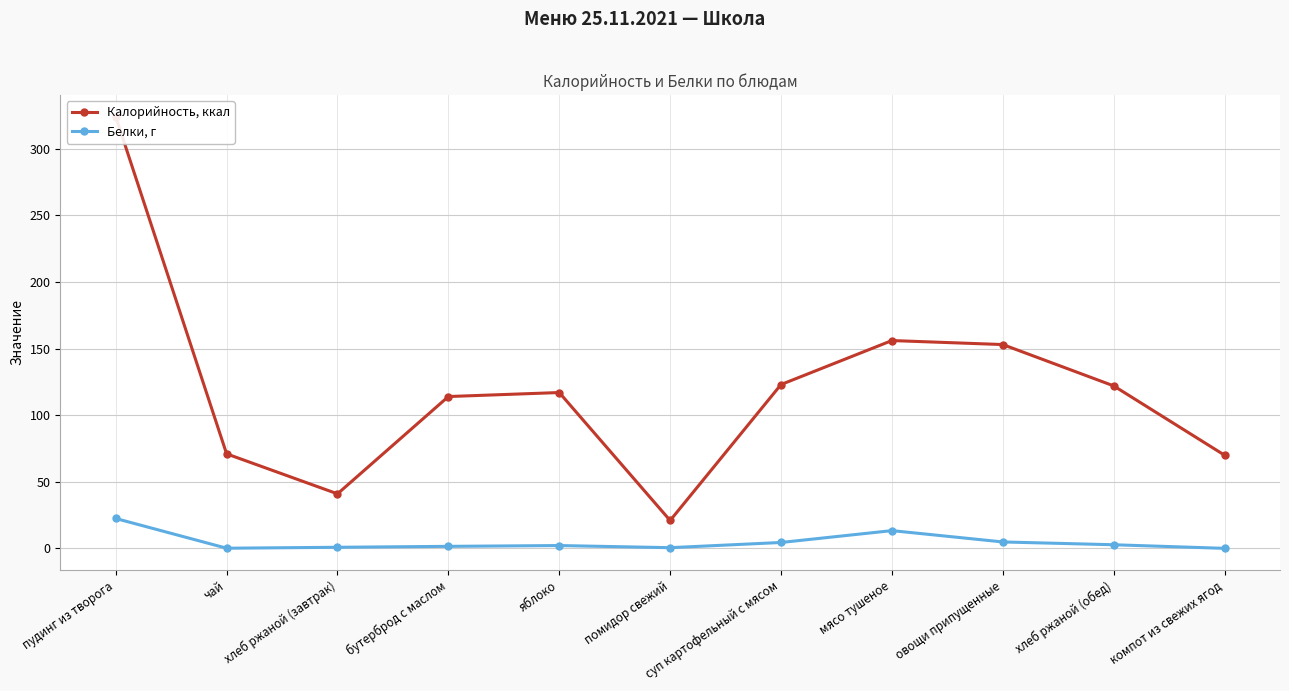

True or false: Белки, г and Калорийность, ккал cross at least once.

False